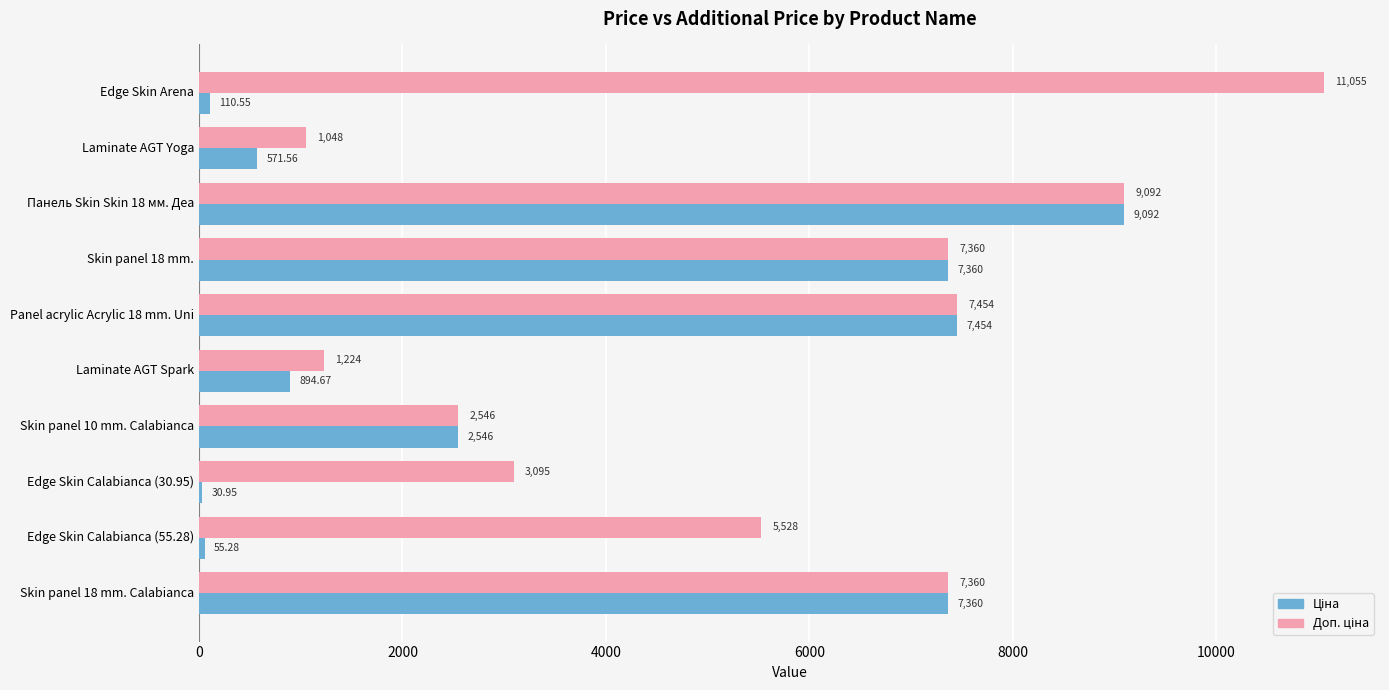

At which category is the sum across all series the highest?

Панель Skin Skin 18 мм. Деа